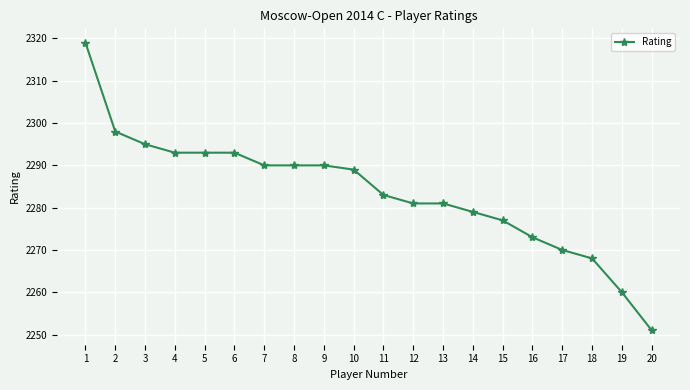

At which category does the chart reach its minimum across all series?

20